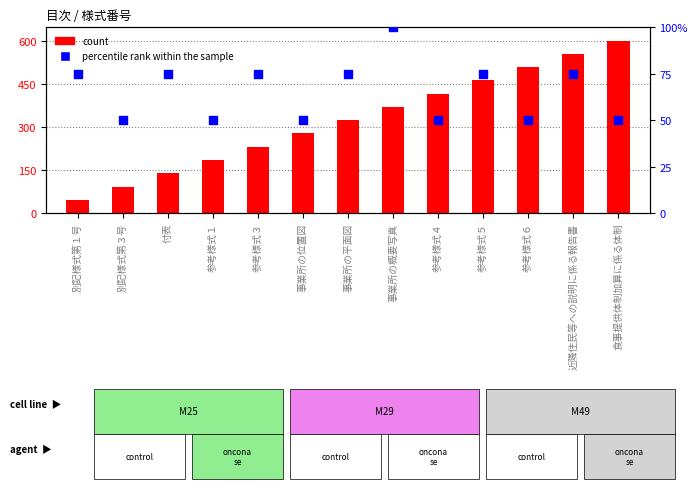

Which series contains the highest Y value?

percentile rank within the sample